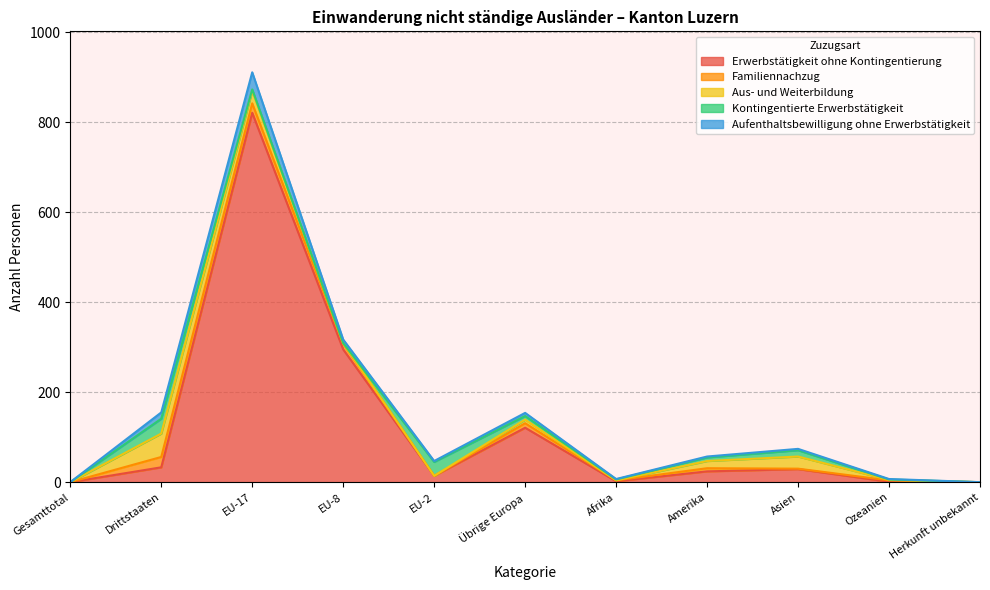

Rank the series by their maximum value, from highest to lowest.

Erwerbstätigkeit ohne Kontingentierung, Aus- und Weiterbildung, Aufenthaltsbewilligung ohne Erwerbstätigkeit, Kontingentierte Erwerbstätigkeit, Familiennachzug